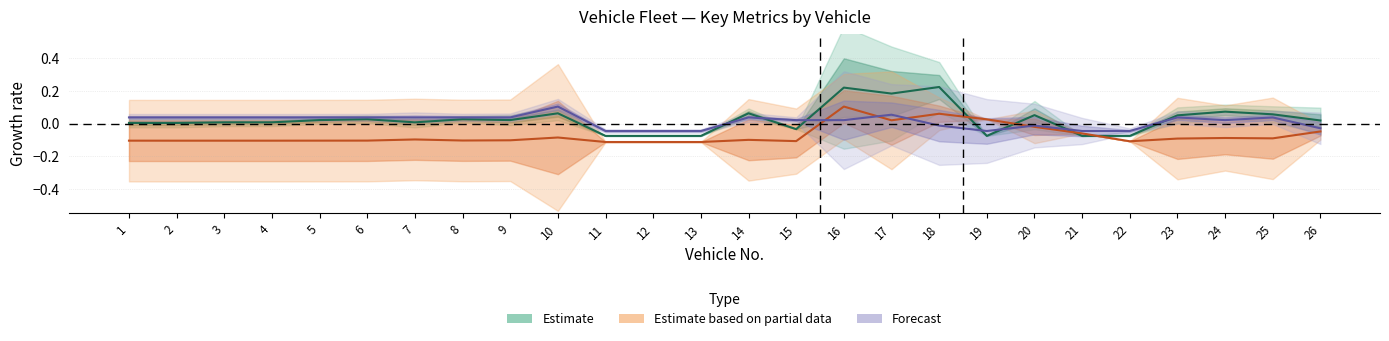

How many times do Estimate based on partial data and Estimate cross each other?

4